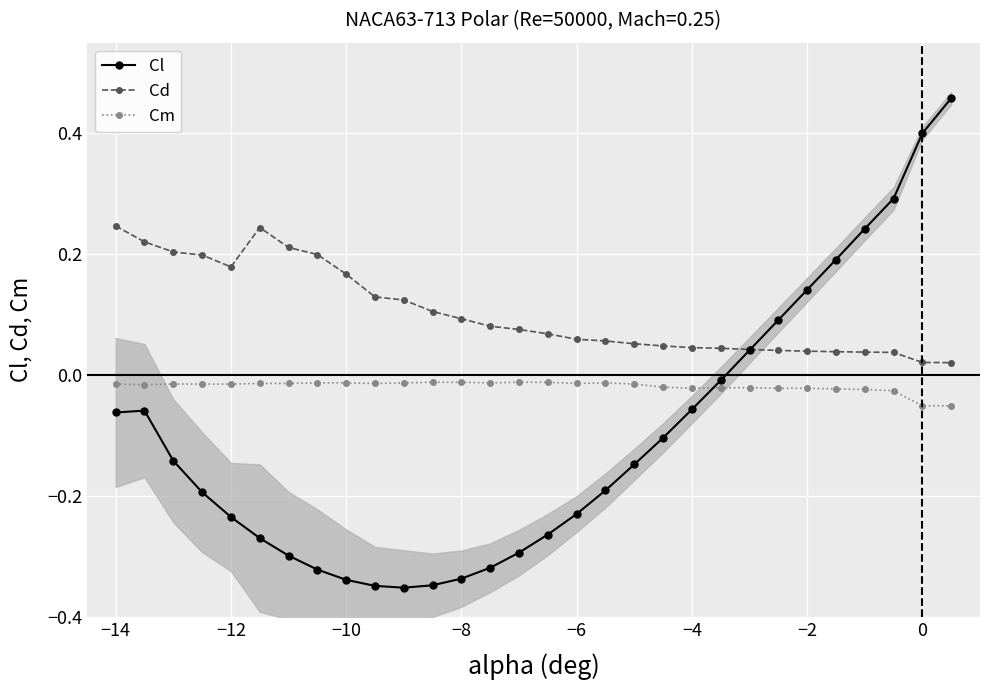

How many intersections are there between Cl and Cm?

1